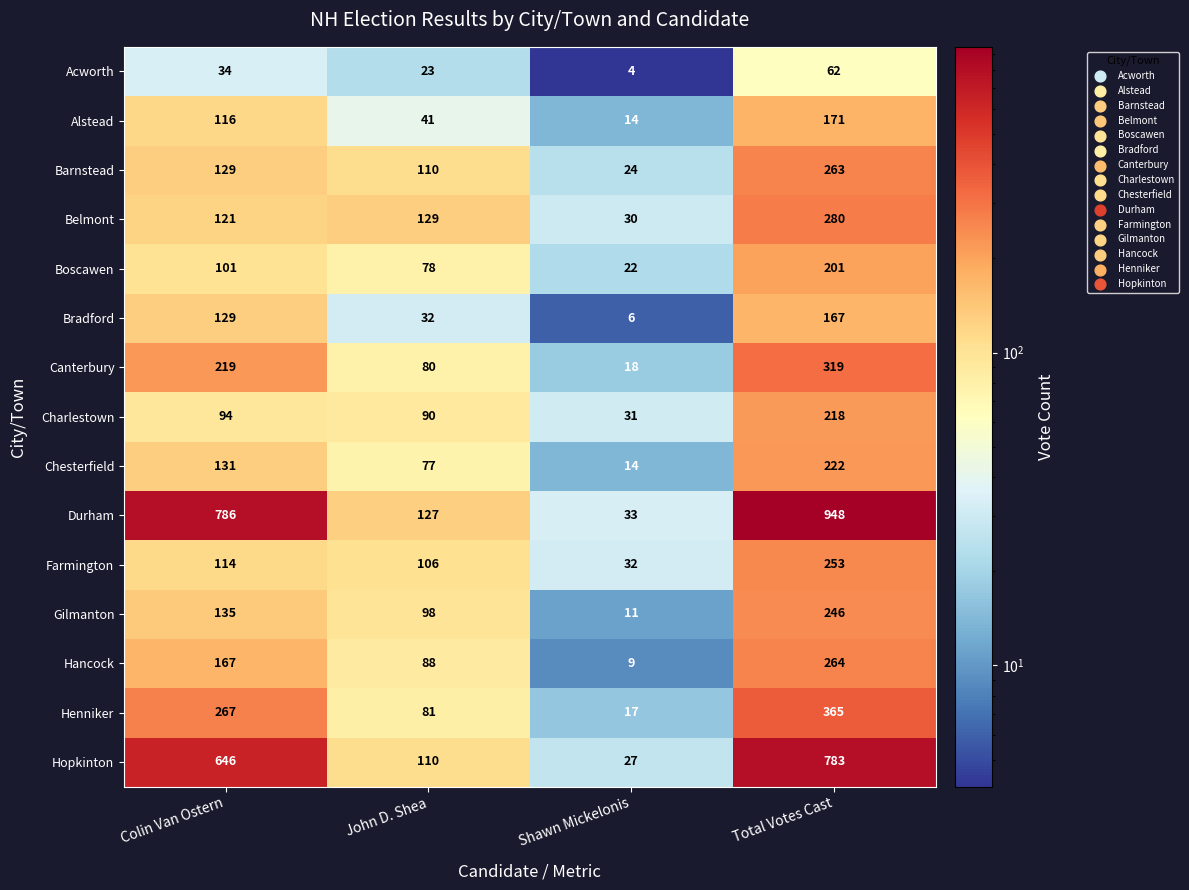

Is it true that Charlestown equals 96 at Total Votes Cast?

False